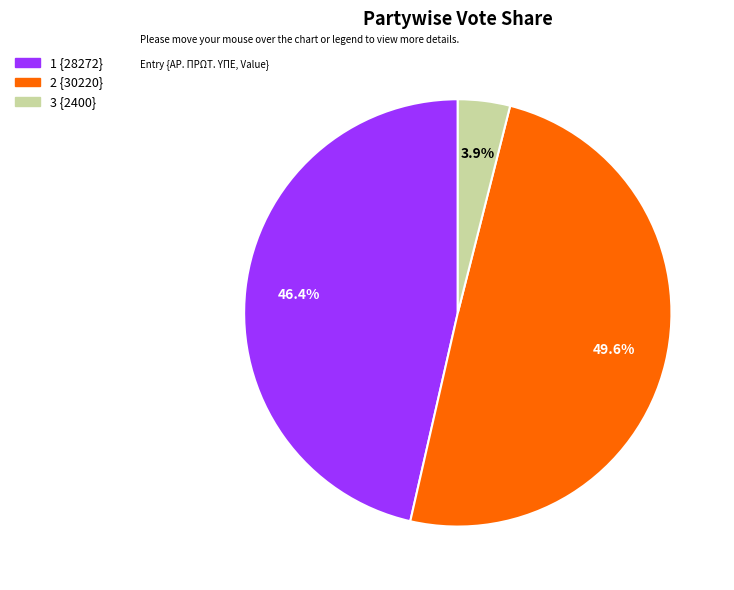

How many slices are in this pie chart?

3